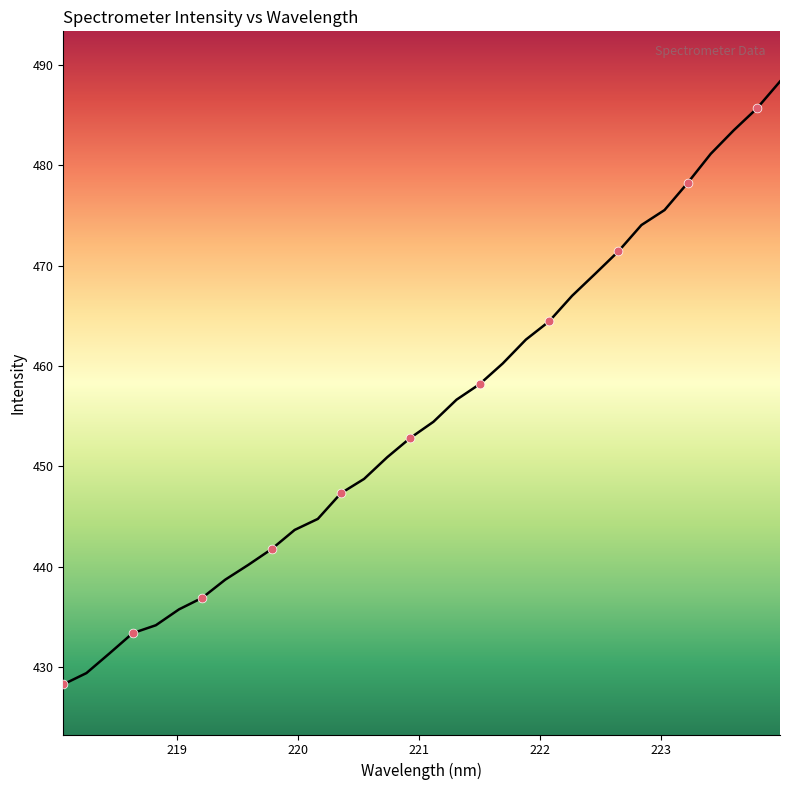

What is the difference between the maximum and minimum values?

60.1